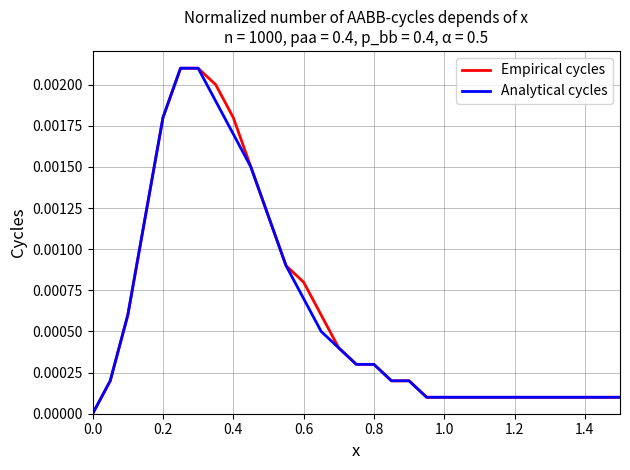

How many lines are shown in the chart?

2